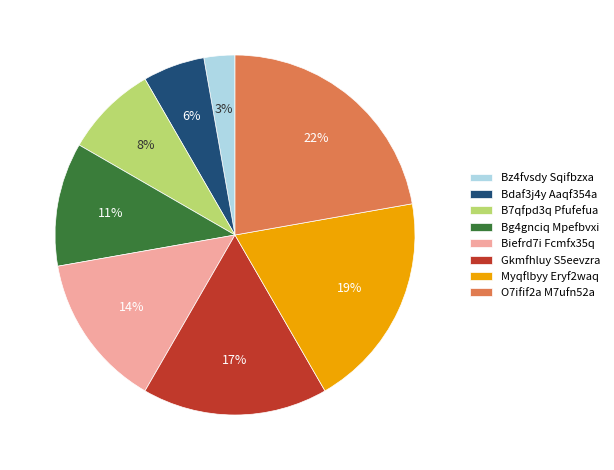

Which category has the smallest portion of the pie?

Bz4fvsdy Sqifbzxa